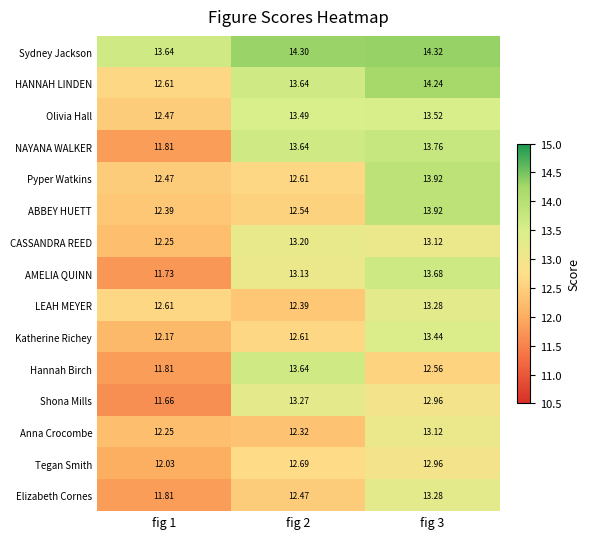

Is the value of CASSANDRA REED at fig 2 greater than the value of HANNAH LINDEN at fig 2?

No